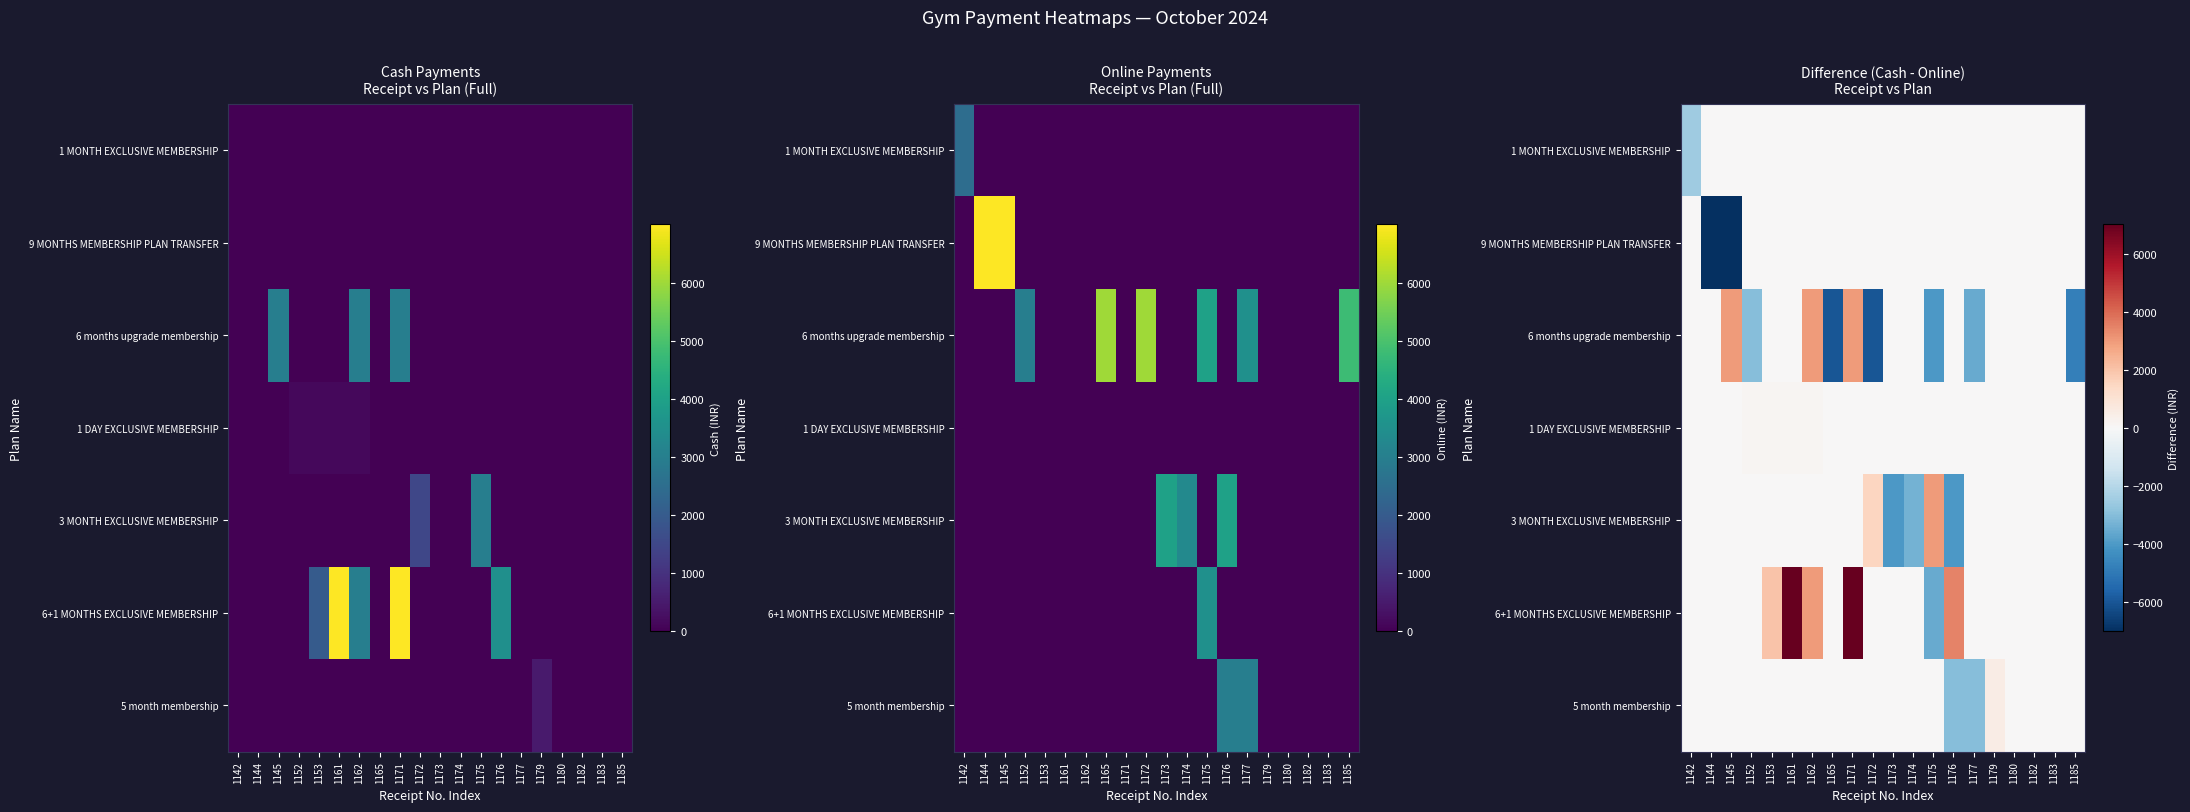

What is the total value across all series at 1161?

7149